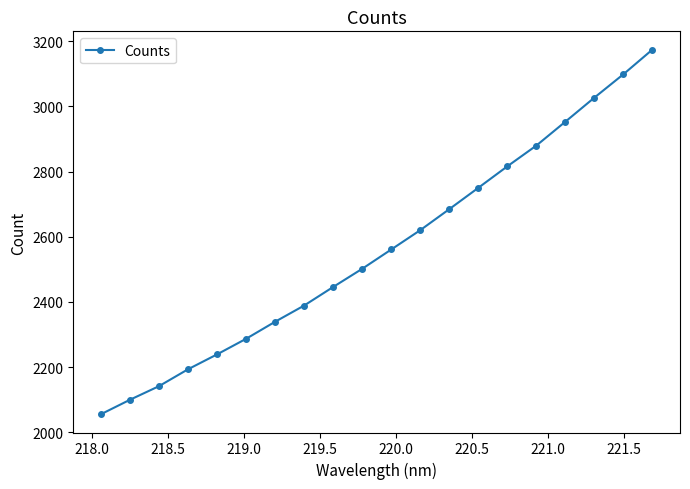

What is the sum of all values?

51256.6